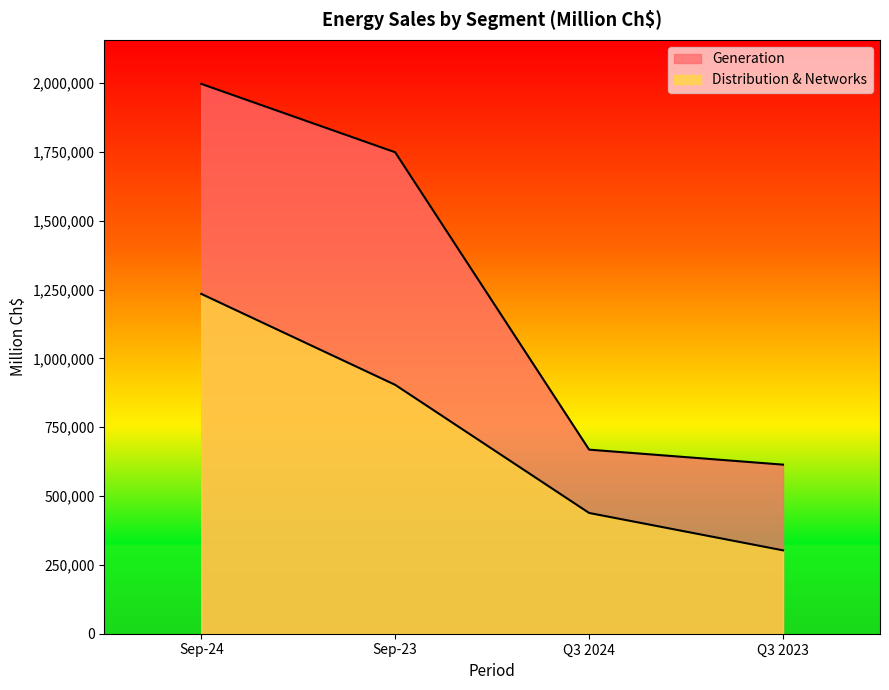

What is the sum of the Generation values at Sep-24 and Q3 2024?

2666452